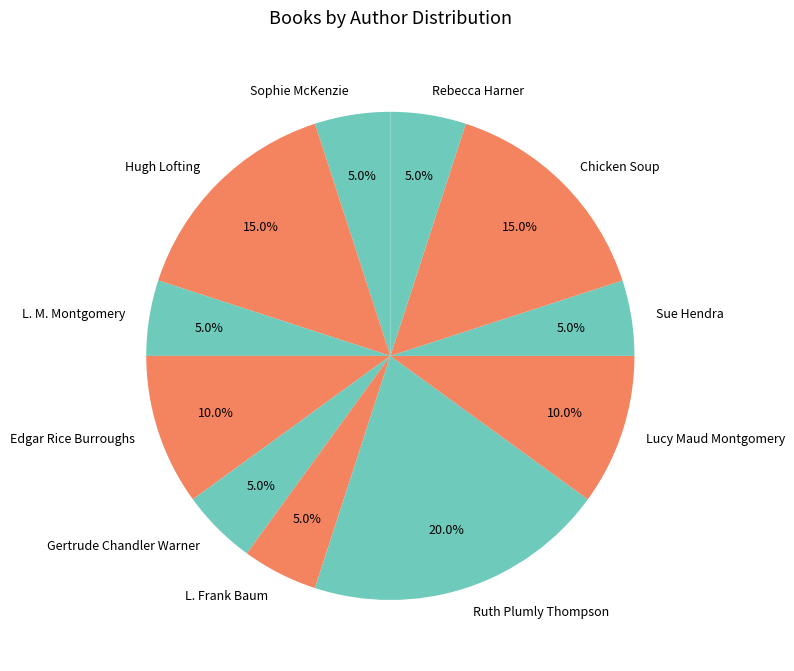

True or false: Edgar Rice Burroughs accounts for 19% of the total.

False